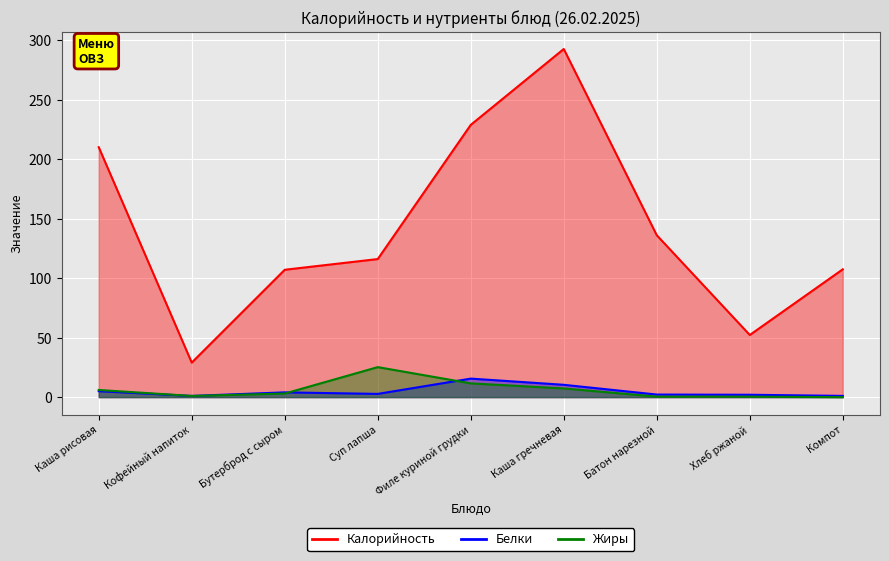

Reading left to right, list all the values displayed in this chart.

Калорийность: 210.0	29.0	107.0	116.0	228.8	292.5	136.0	52.2	107.4
Белки: 5.0	1.0	4.0	2.7	15.6	10.3	2.2	2.0	1.0
Жиры: 6.0	1.0	3.0	25.2	11.6	7.3	0.4	0.4	0.0